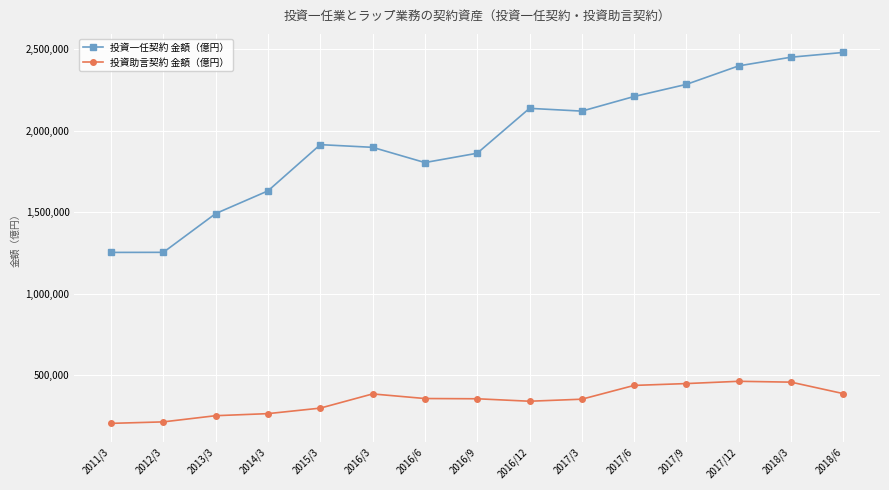

True or false: 投資一任契約 金額（億円） has more than 0 points higher than both neighbors.

True